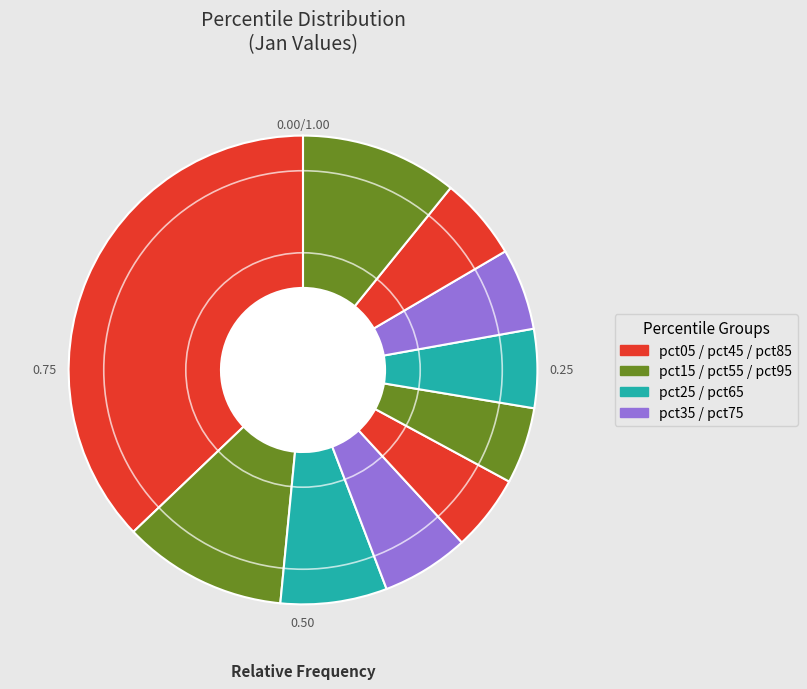

Does any single category account for the majority?

No